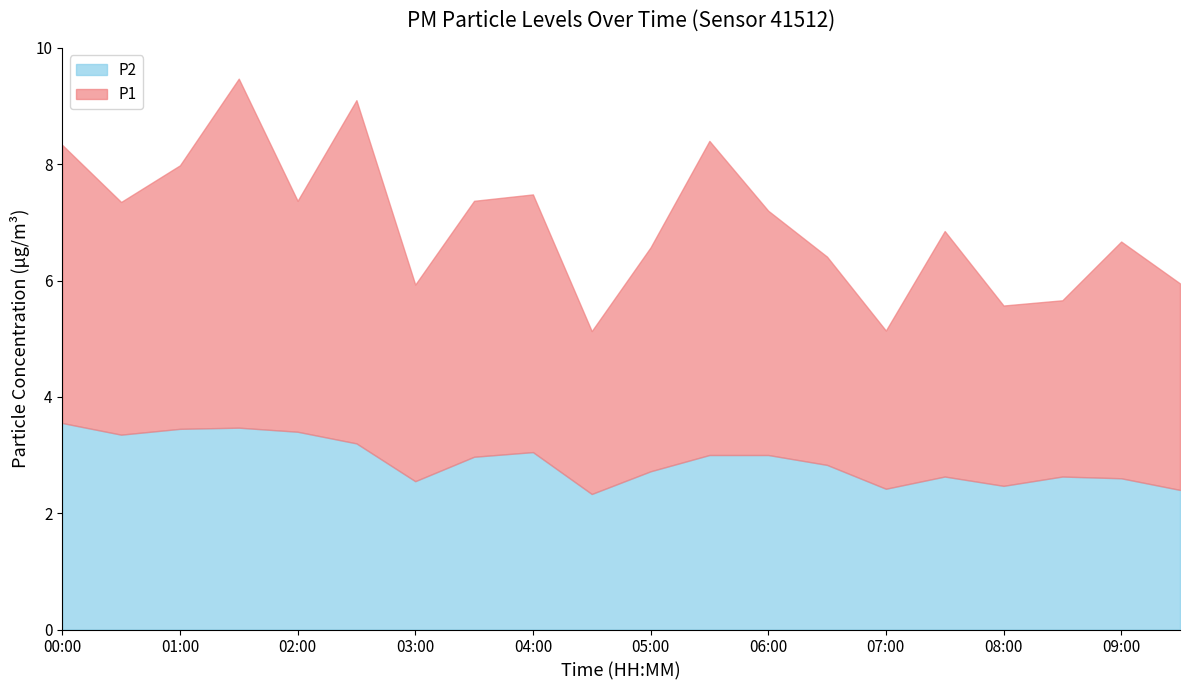

Which series changed the most between 00:00 and 07:00?

P1